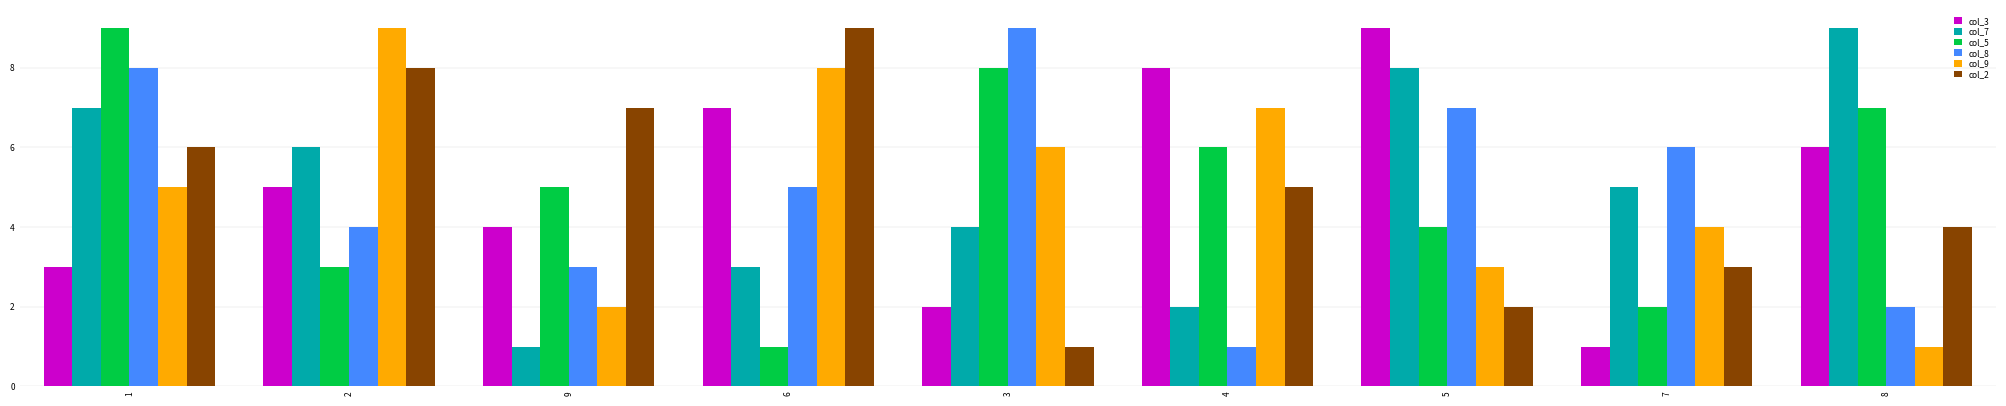

What is the value of the col_9 bar at the 1st from the left?

5